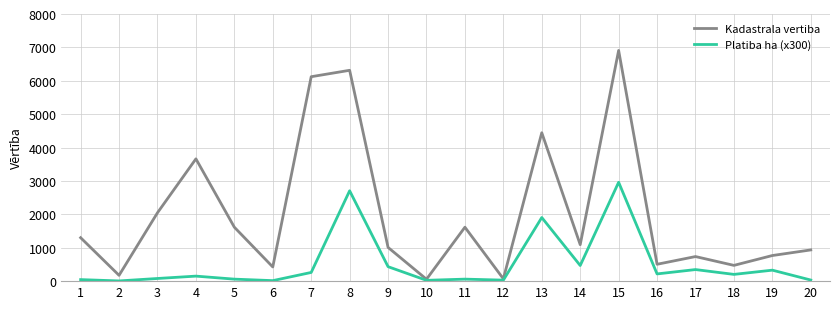

Which series has the widest spread of values?

Kadastrala vertiba